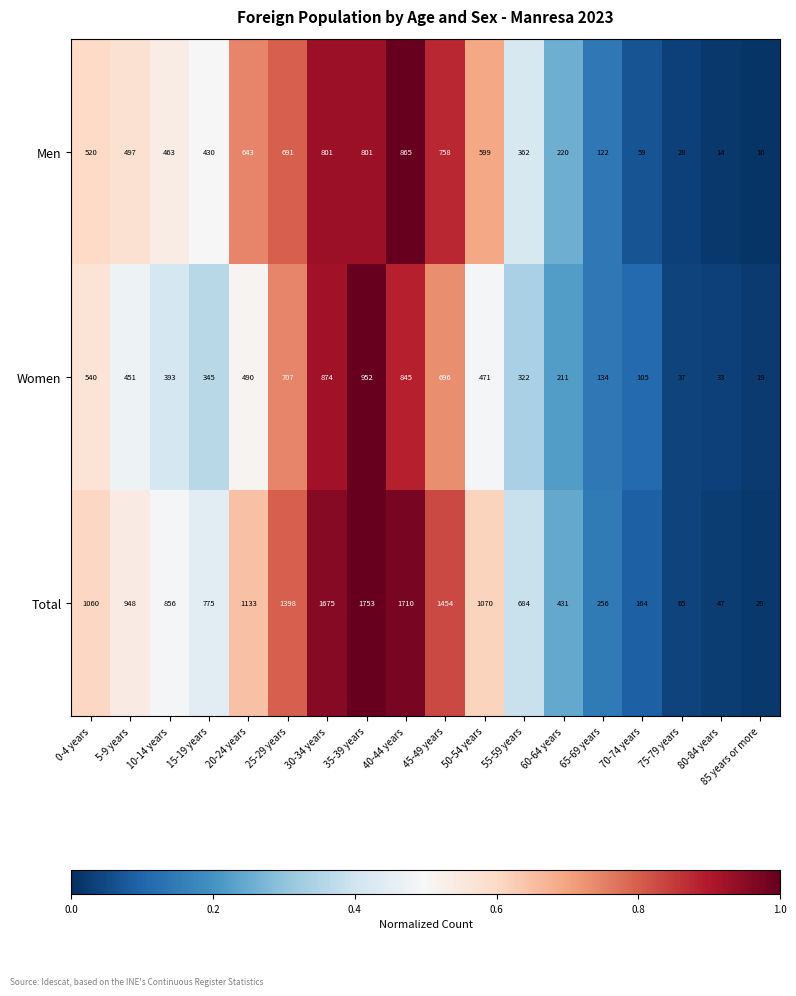

List the series in order of their peak value, highest first.

Total, Women, Men